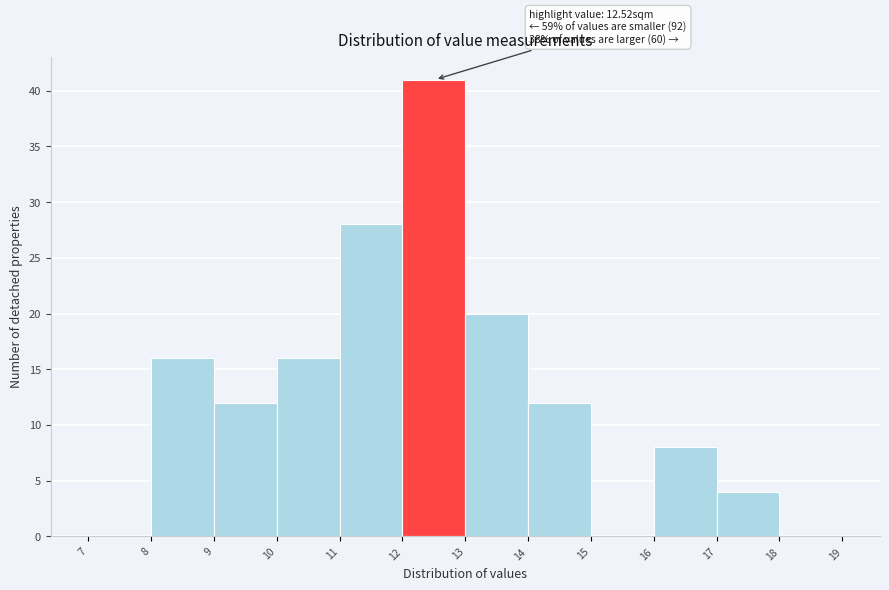

Which range on the x-axis has the tallest bar?

12 to 13